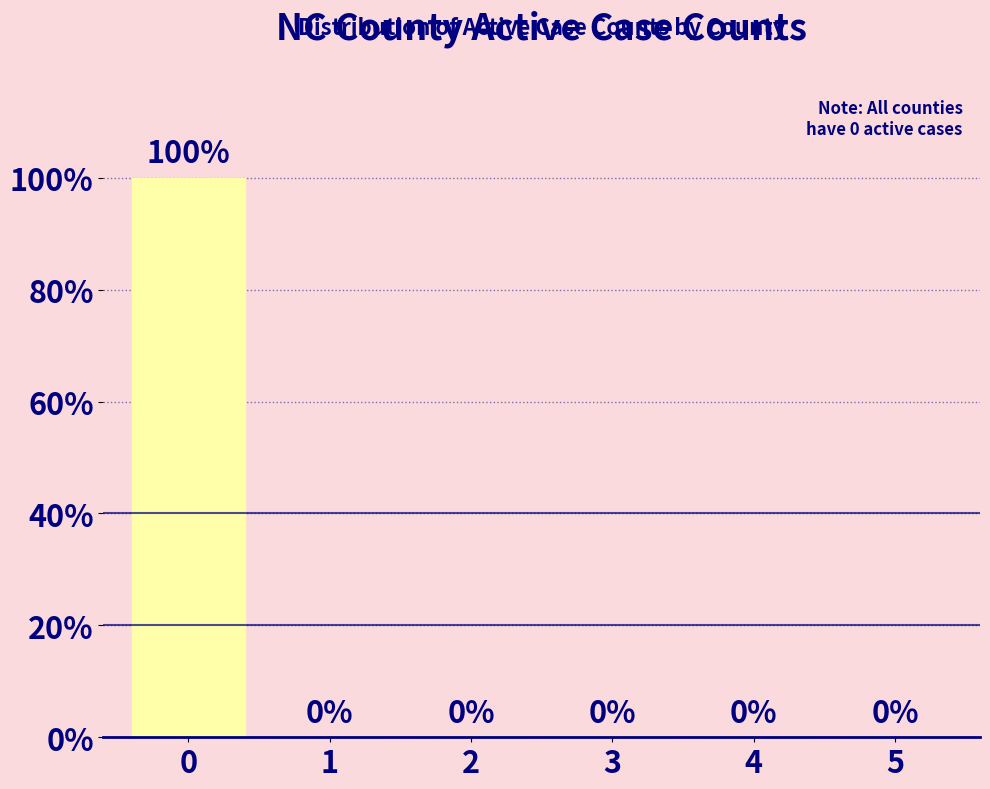

Reading right to left, list all the values displayed in this chart.

5=0	4=0	3=0	2=0	1=0	0=100